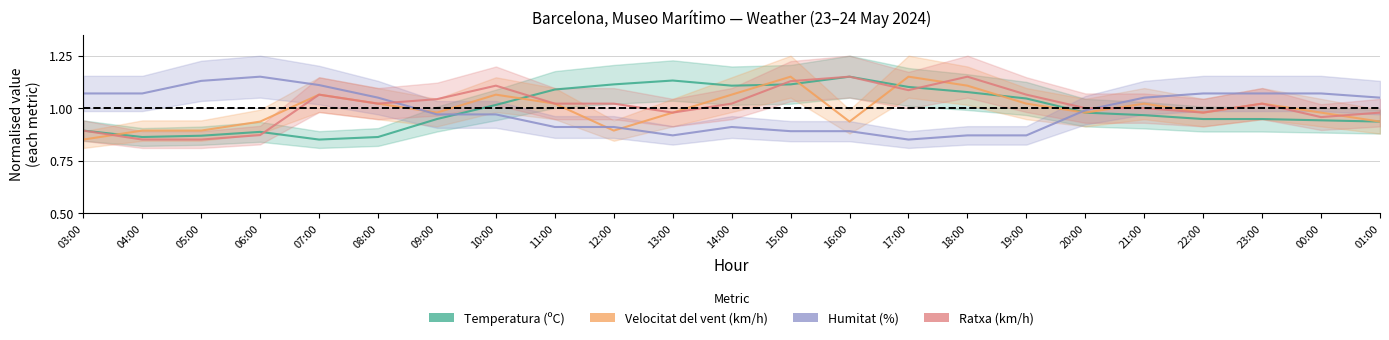

Reading left to right, extract all data points from this chart.

Temperatura (ºC): 03:00=0.9	04:00=0.9	05:00=0.9	06:00=0.9	07:00=0.8	08:00=0.9	09:00=0.9	10:00=1.0	11:00=1.1	12:00=1.1	13:00=1.1	14:00=1.1	15:00=1.1	16:00=1.1	17:00=1.1	18:00=1.1	19:00=1.0	20:00=1.0	21:00=1.0	22:00=0.9	23:00=0.9	00:00=0.9	01:00=0.9
Velocitat del vent (km/h): 03:00=0.8	04:00=0.9	05:00=0.9	06:00=0.9	07:00=1.1	08:00=1.0	09:00=1.0	10:00=1.1	11:00=1.0	12:00=0.9	13:00=1.0	14:00=1.1	15:00=1.1	16:00=0.9	17:00=1.1	18:00=1.1	19:00=1.0	20:00=1.0	21:00=1.0	22:00=1.0	23:00=1.0	00:00=1.0	01:00=0.9
Humitat (%): 03:00=1.1	04:00=1.1	05:00=1.1	06:00=1.1	07:00=1.1	08:00=1.1	09:00=1.0	10:00=1.0	11:00=0.9	12:00=0.9	13:00=0.9	14:00=0.9	15:00=0.9	16:00=0.9	17:00=0.8	18:00=0.9	19:00=0.9	20:00=1.0	21:00=1.1	22:00=1.1	23:00=1.1	00:00=1.1	01:00=1.1
Ratxa (km/h): 03:00=0.9	04:00=0.8	05:00=0.8	06:00=0.9	07:00=1.1	08:00=1.0	09:00=1.0	10:00=1.1	11:00=1.0	12:00=1.0	13:00=1.0	14:00=1.0	15:00=1.1	16:00=1.1	17:00=1.1	18:00=1.1	19:00=1.1	20:00=1.0	21:00=1.0	22:00=1.0	23:00=1.0	00:00=1.0	01:00=1.0